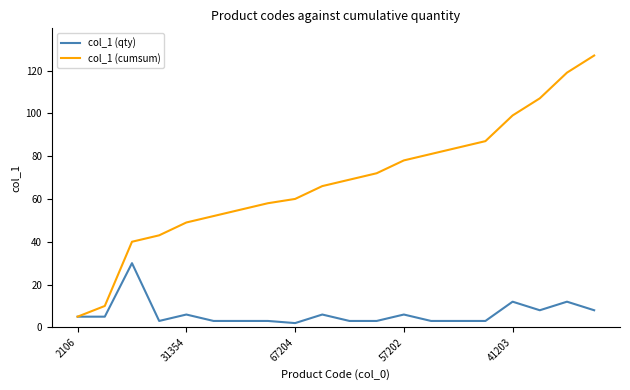

Which series has the largest total across all categories?

col_1 (cumsum)